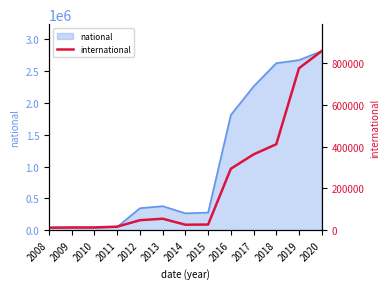

Is it true that the value at 2013 is 55079?

True